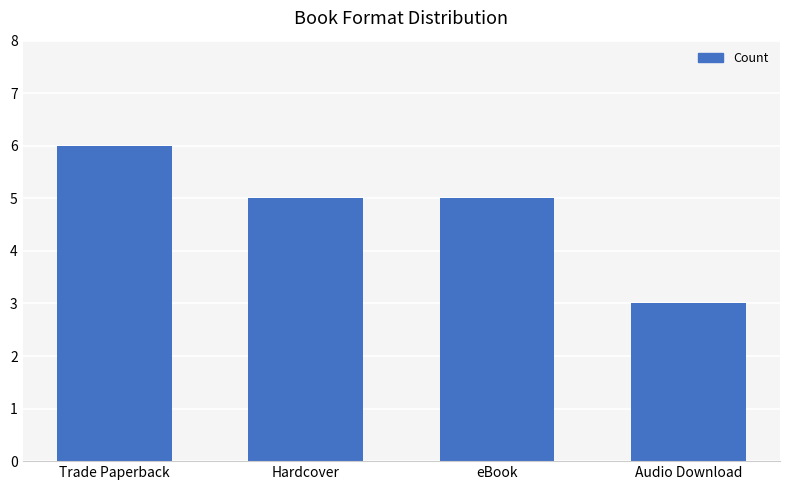

What is the maximum value shown in the chart?

6